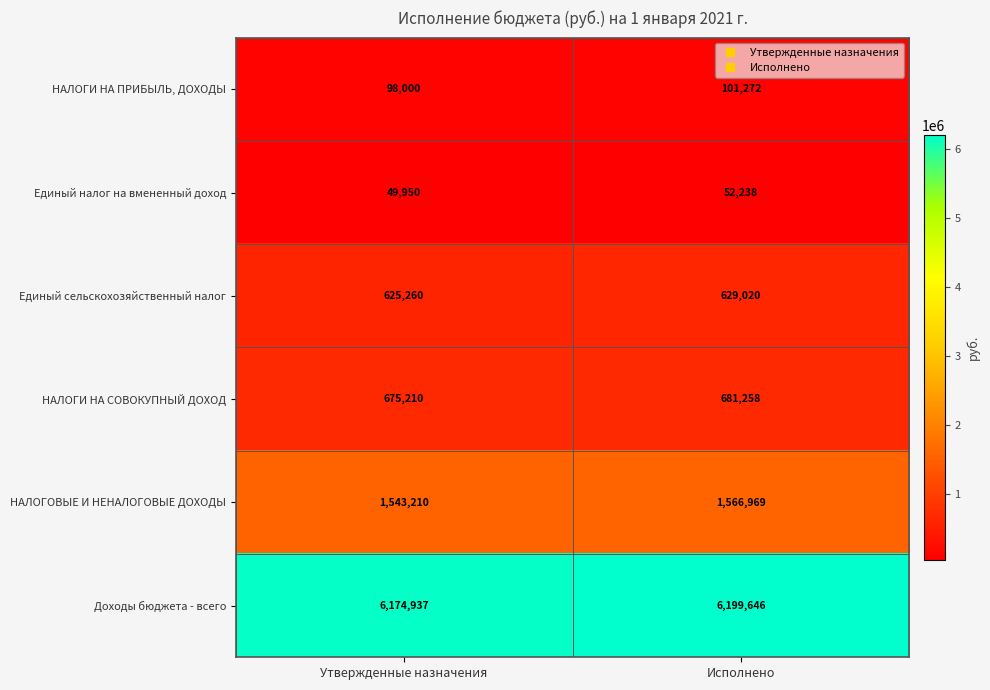

Rank the categories by НАЛОГОВЫЕ И НЕНАЛОГОВЫЕ ДОХОДЫ value from highest to lowest.

Исполнено, Утвержденные назначения